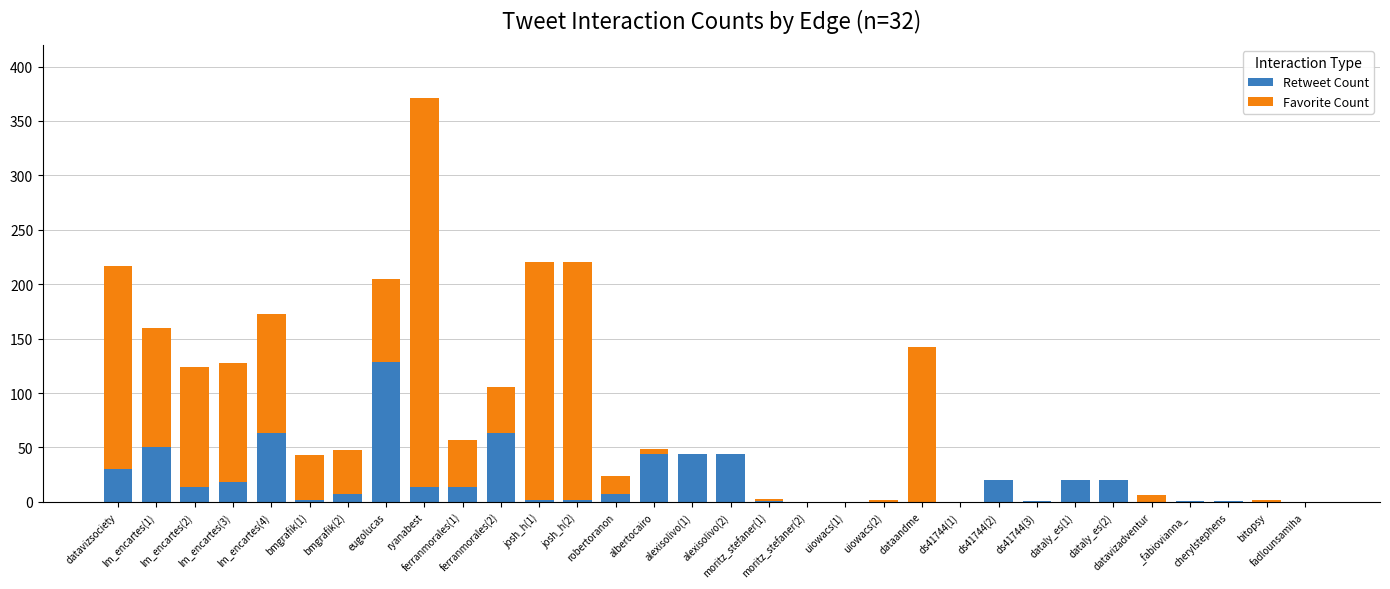

What is the sum of all Retweet Count values?

611